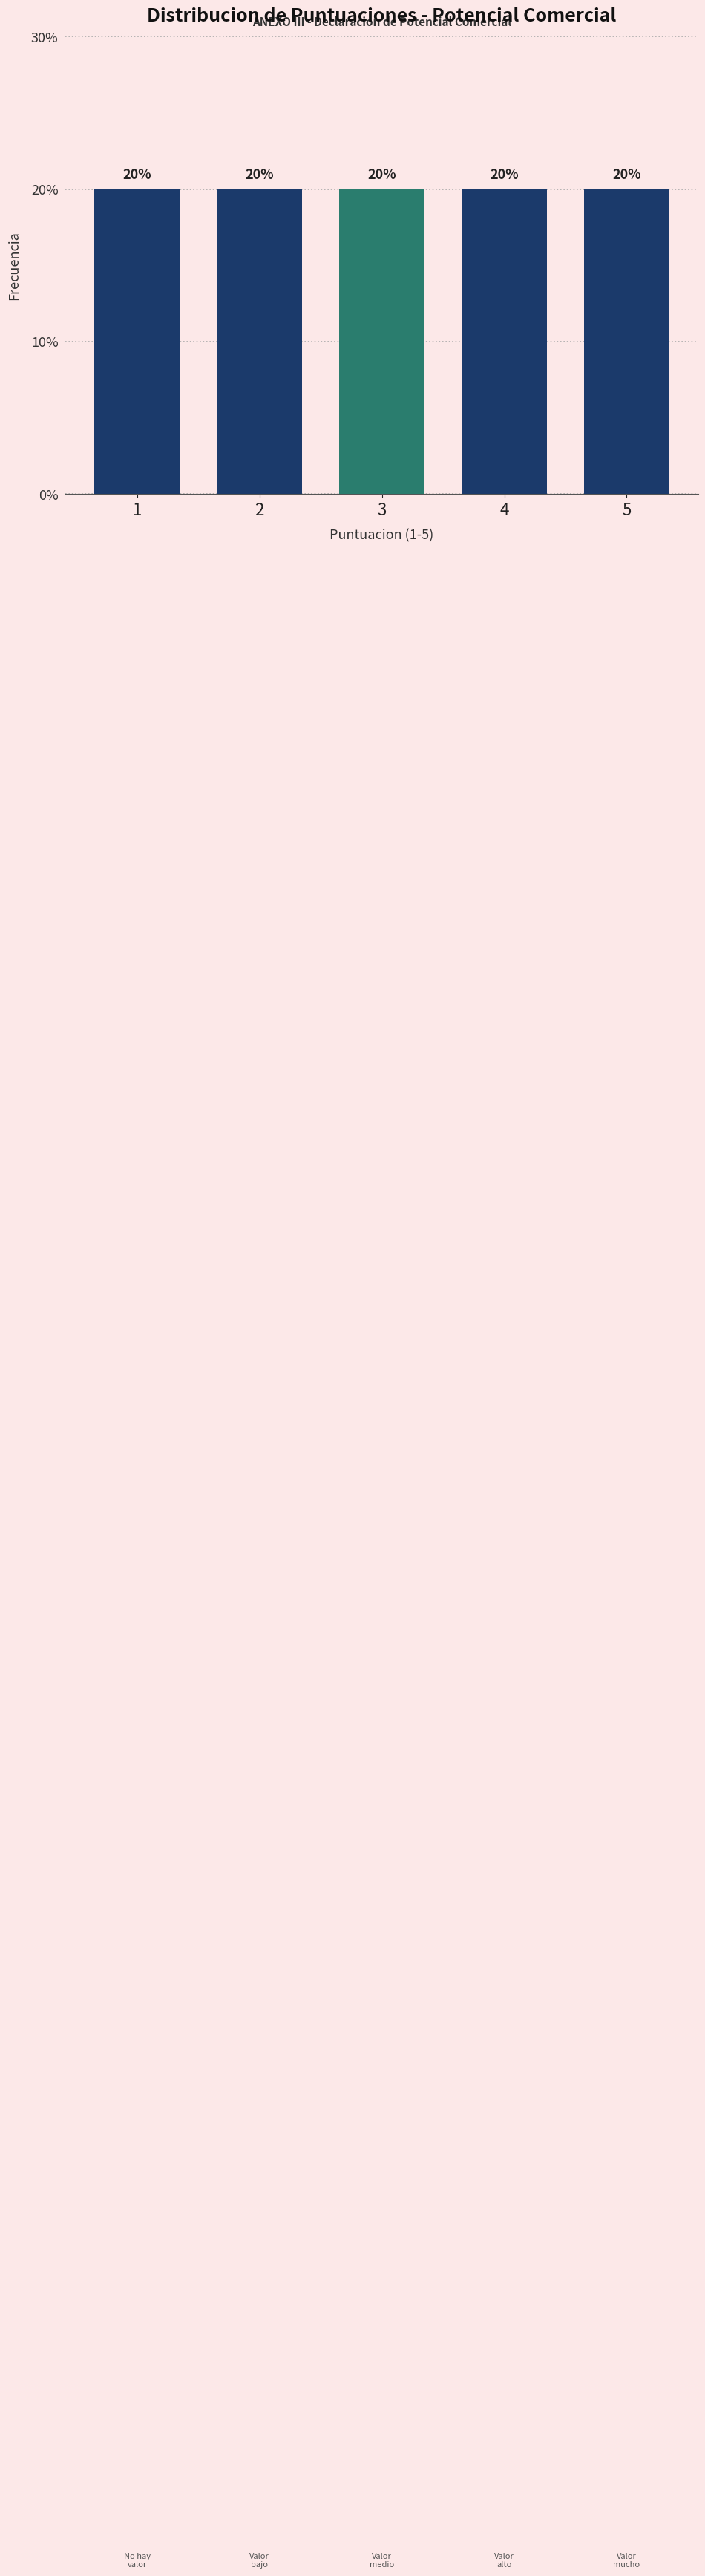

What is the height of the bar covering 3.5 to 4.5 on the x-axis?

20